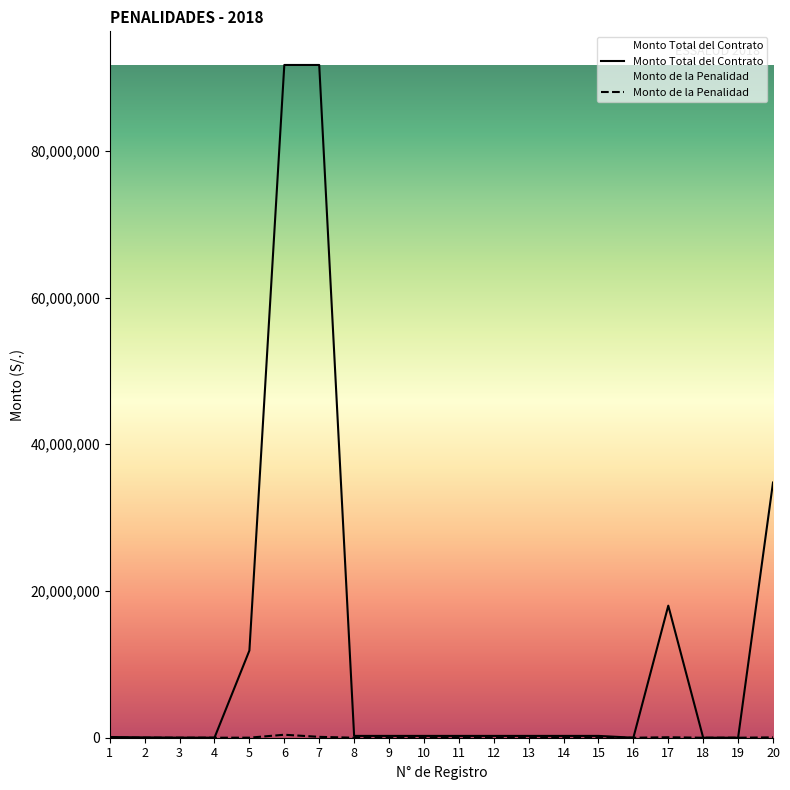

What is the maximum value shown in the chart?

91695167.8